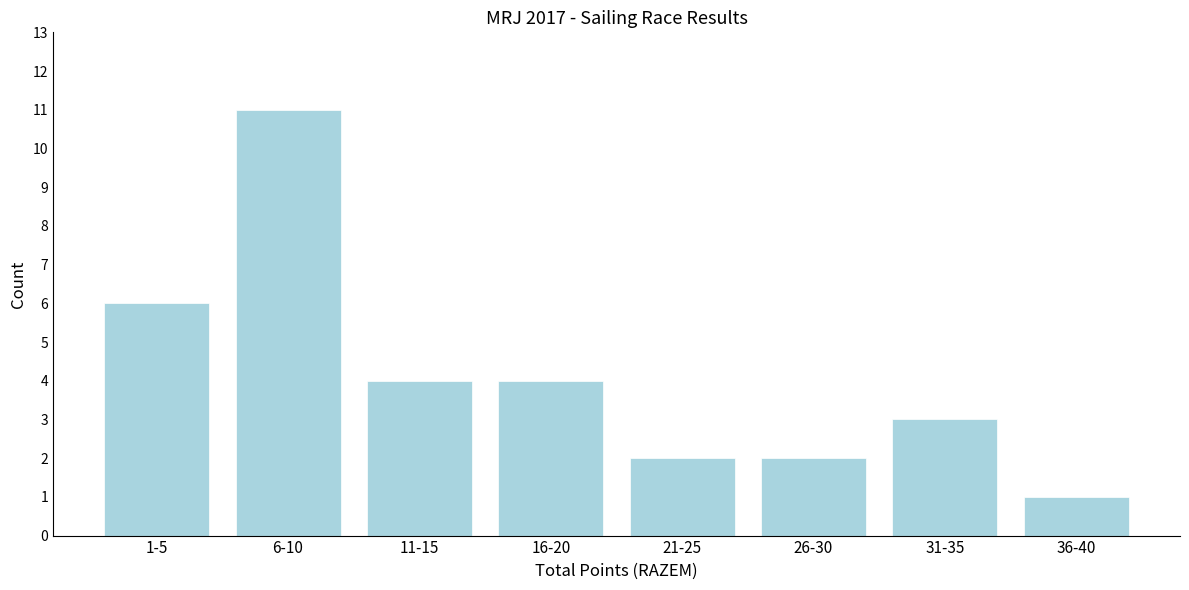

Reading right to left, transcribe all the data shown in this chart.

36-40=1	31-35=3	26-30=2	21-25=2	16-20=4	11-15=4	6-10=11	1-5=6